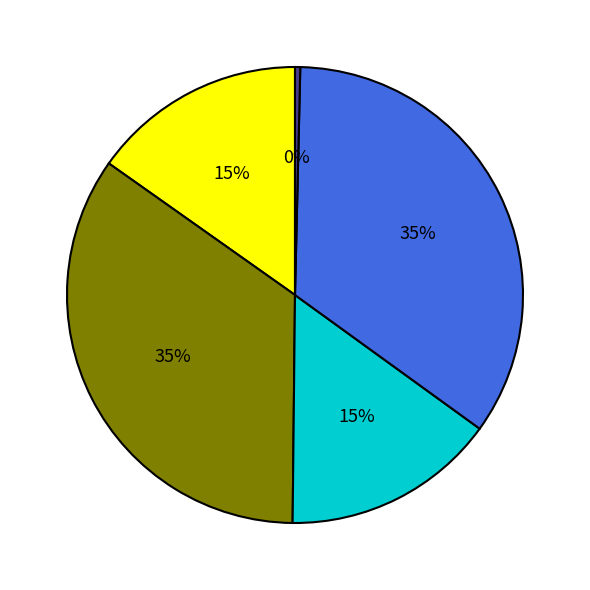

How many segments does this pie chart have?

5